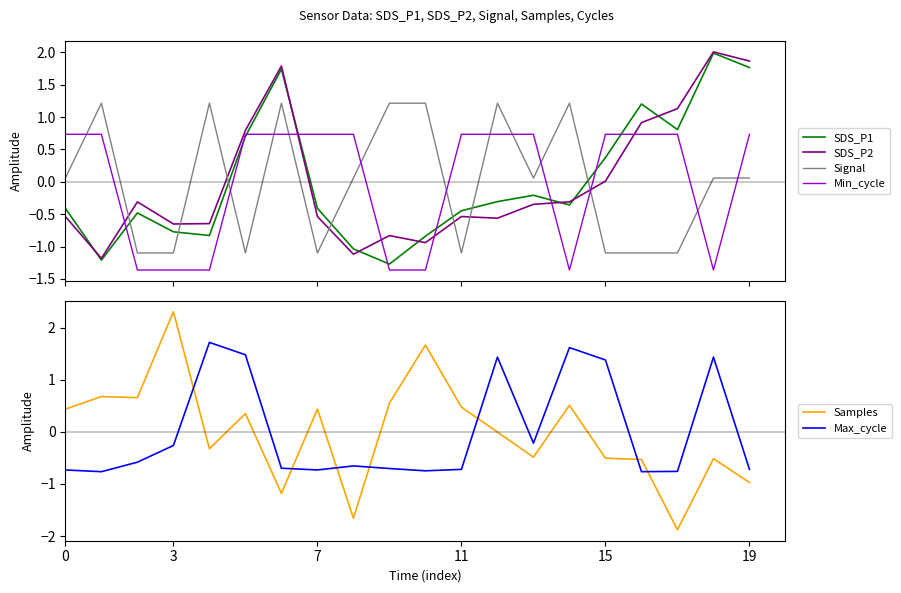

What is the difference between the maximum and second lowest values in the Min_cycle series?

2.1